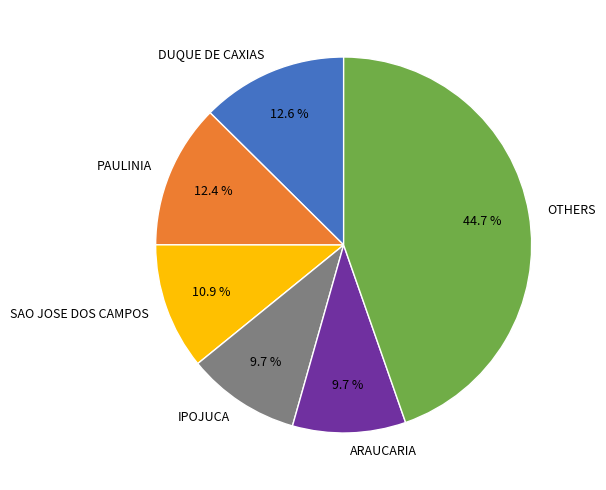

What is the largest slice in the pie chart?

OTHERS